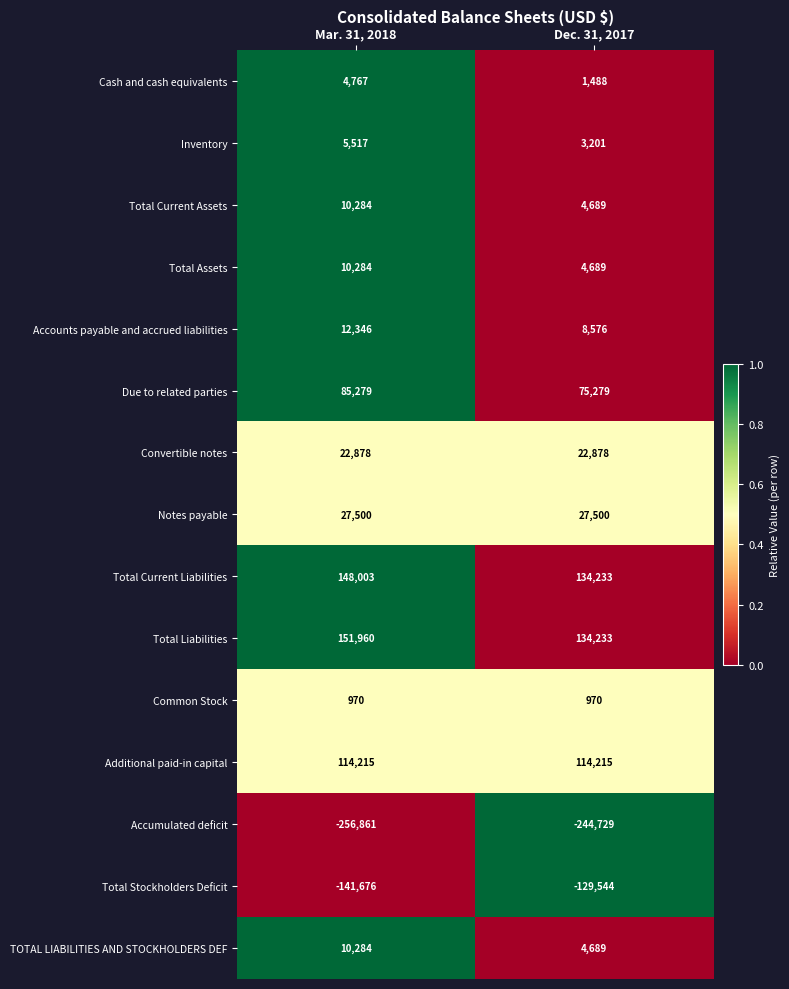

Which series has the largest total across all categories?

Total Liabilities